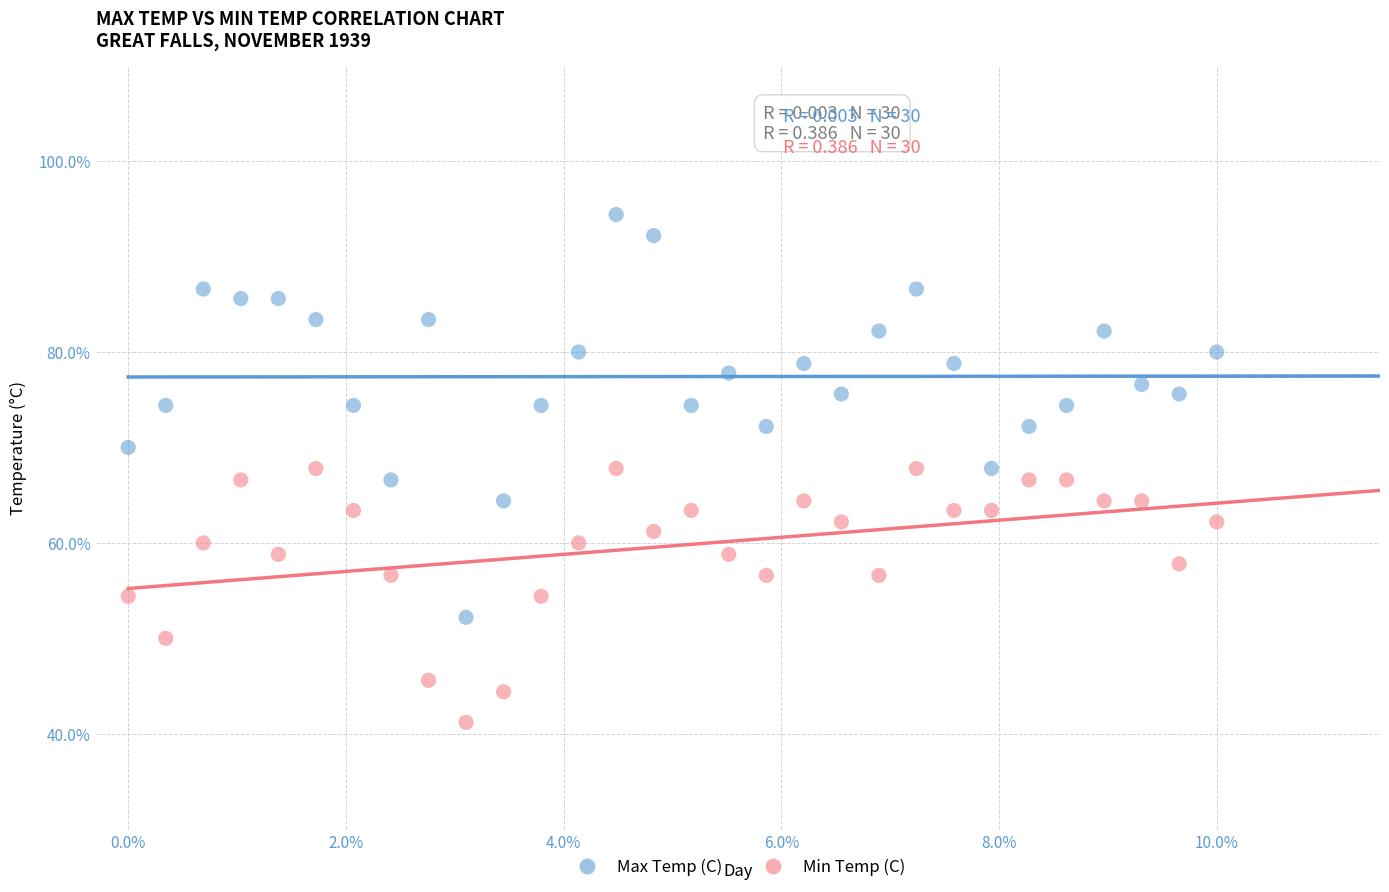

Which series has the largest Y range (max minus min)?

Max Temp (C)